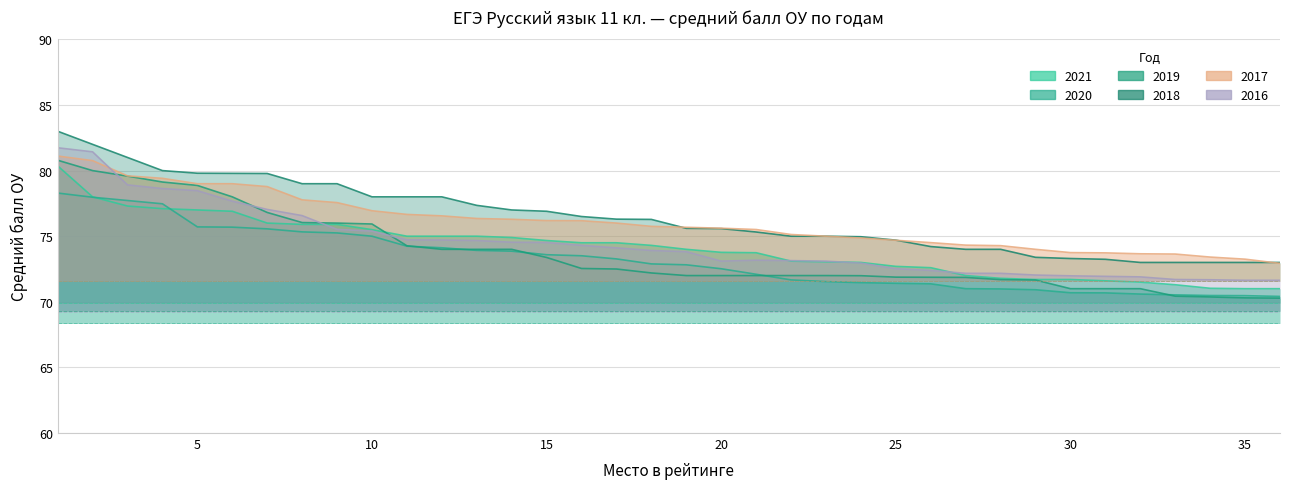

Which has a higher value, 2 or 10?

2